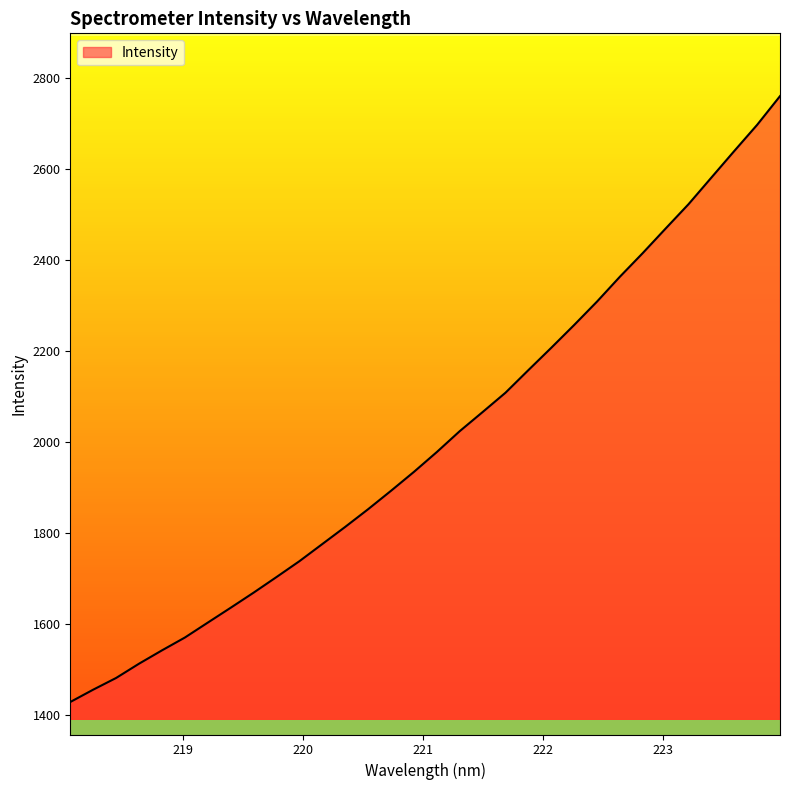

What is the difference between the maximum and minimum values?

1331.5